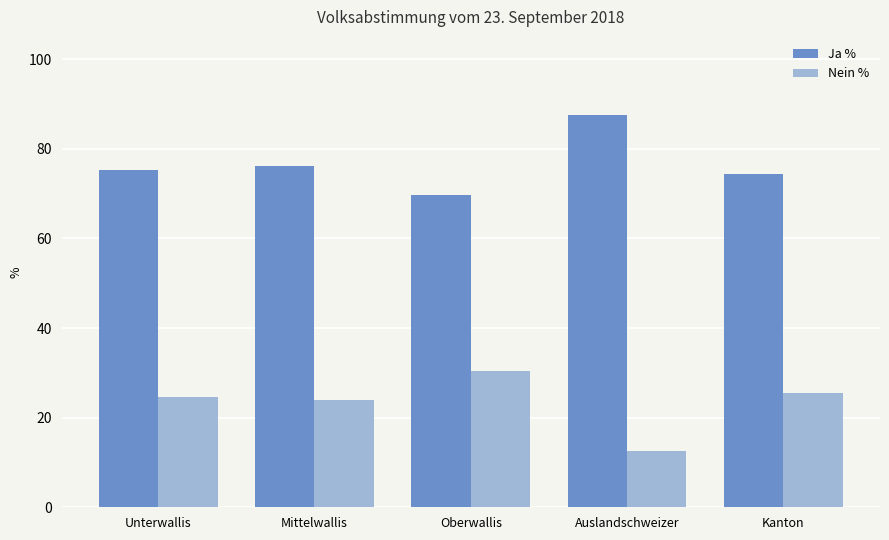

How many data points in Ja % are less than 75?

2